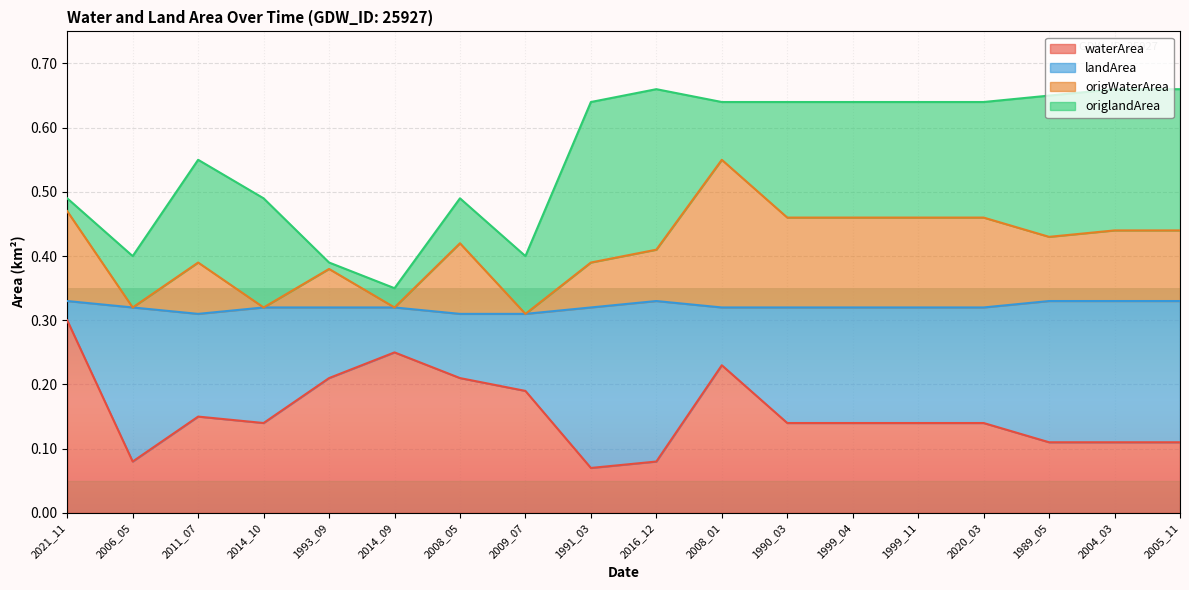

Which label corresponds to the smallest value in the chart?

1991_03